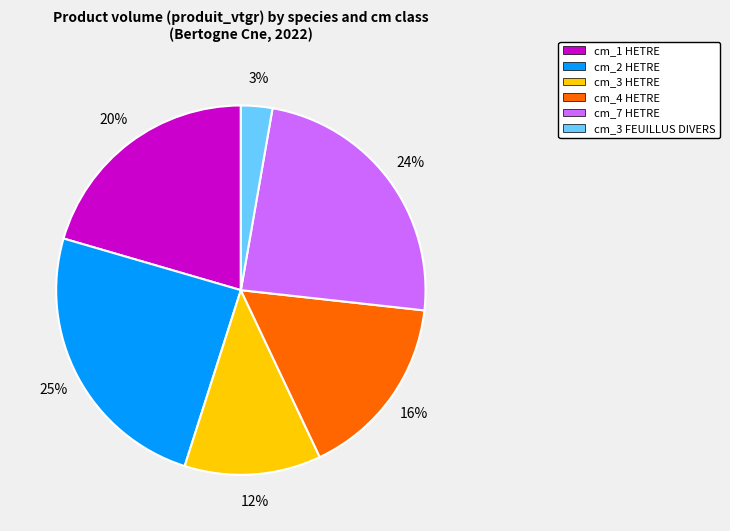

True or false: cm_1 HETRE accounts for 12% of the total.

False